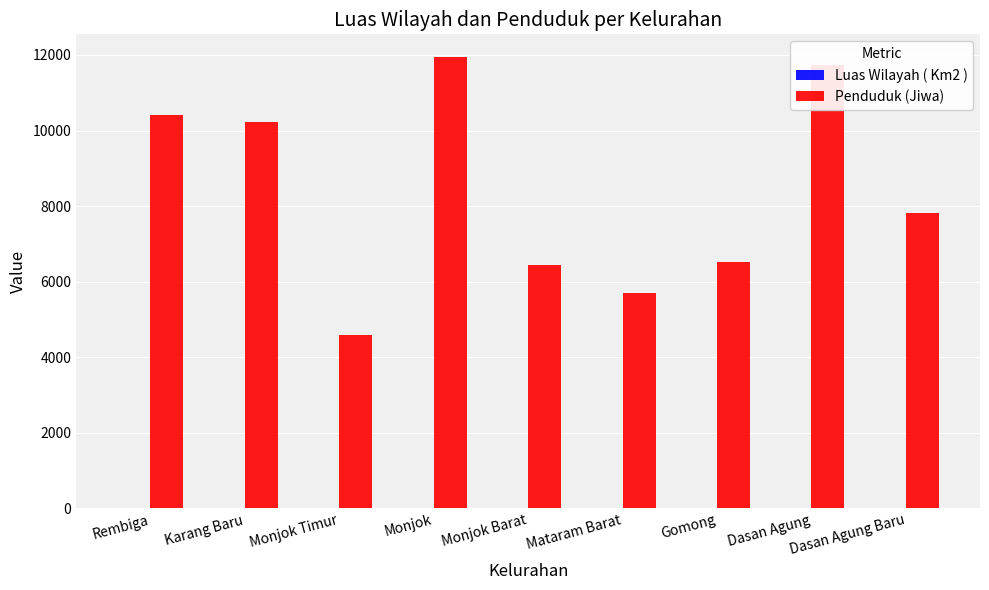

How many groups of bars are there?

9